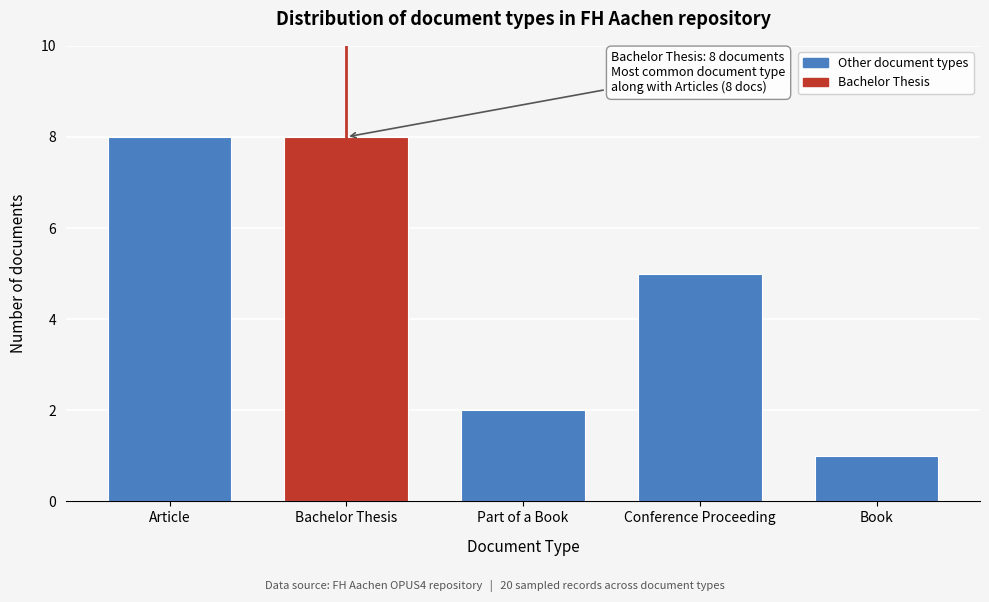

Reading left to right, what are all the values shown in this chart?

8	8	2	5	1